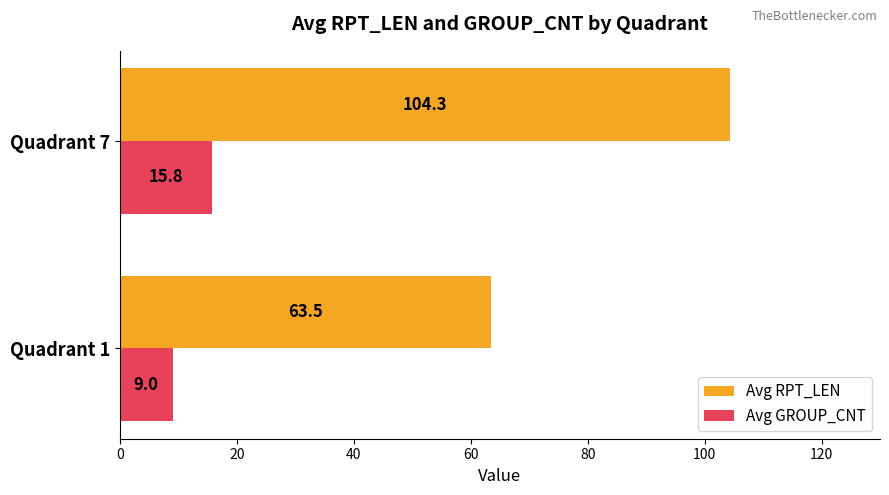

What is the difference between the highest and lowest values at Quadrant 1?

54.5